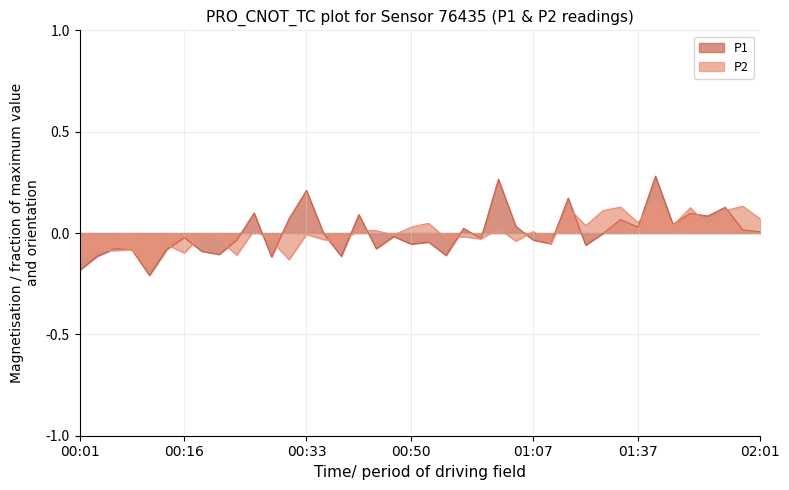

True or false: P1 has a value of -0.1 at 01:20.

False